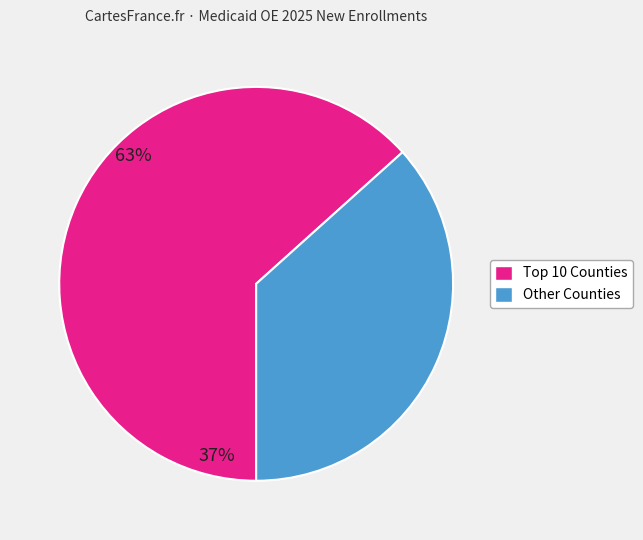

Is there a majority slice in this chart?

Yes